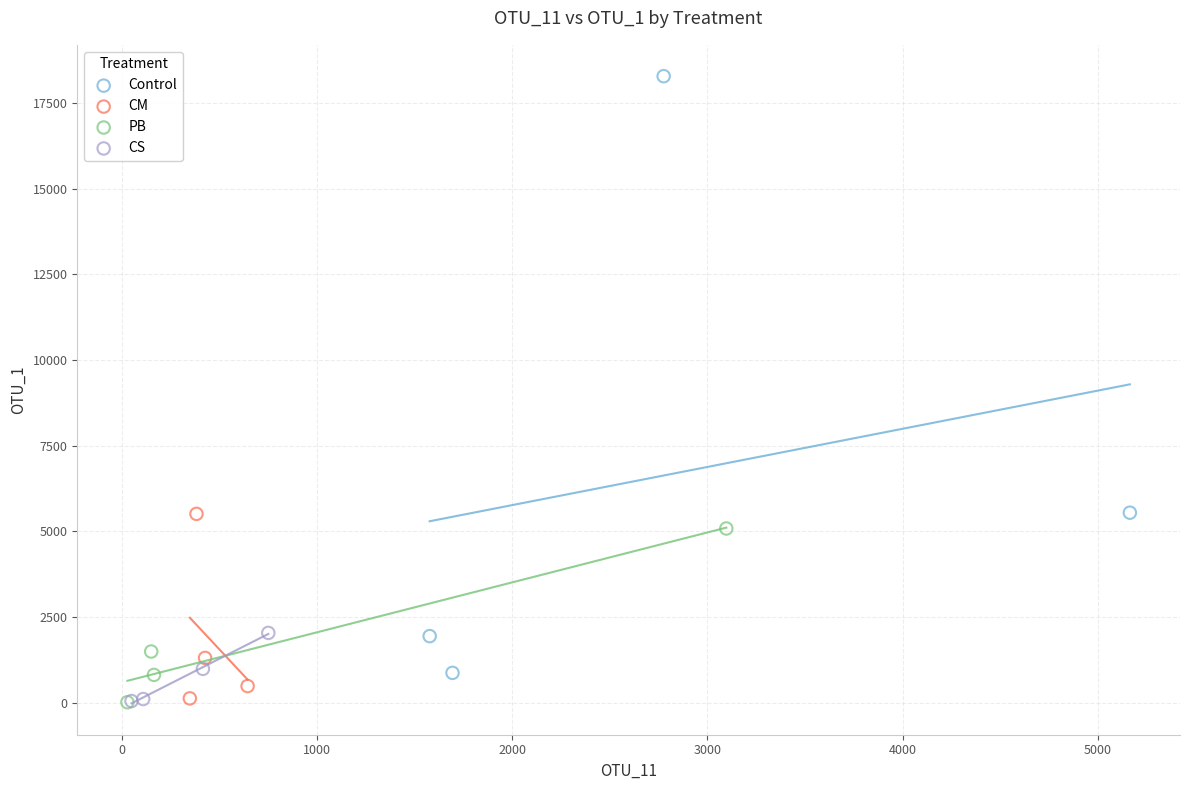

Which series has the largest Y range (max minus min)?

Control